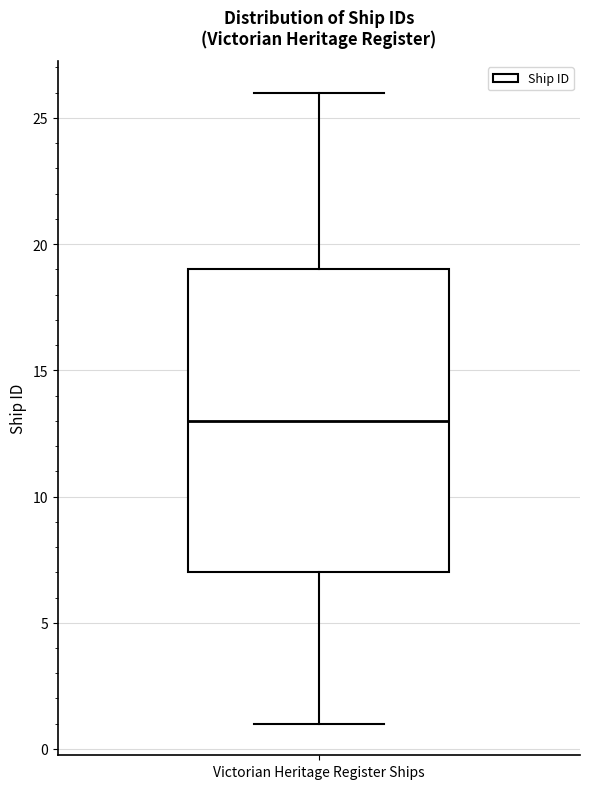

Read this box plot against the y-axis: the position of the median line, the range covered by the box, and the ends of both whiskers. The values are not printed on the chart, so give them approximately, as read against the axis.

median 13, box 7 to 19, whiskers 1 to 26